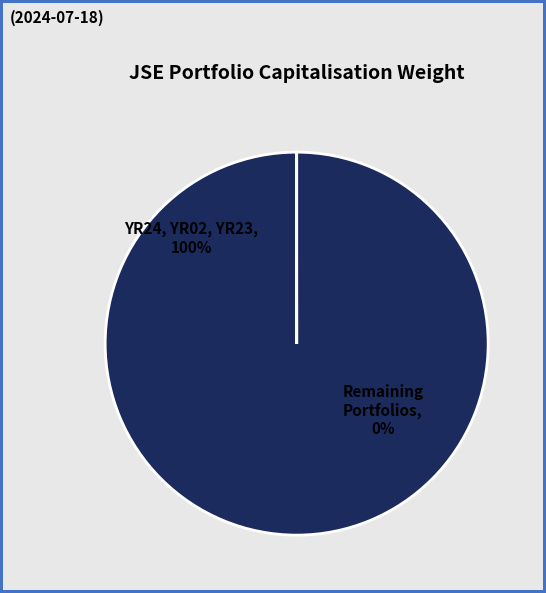

How much of the chart is everything except YR15?

100.0%